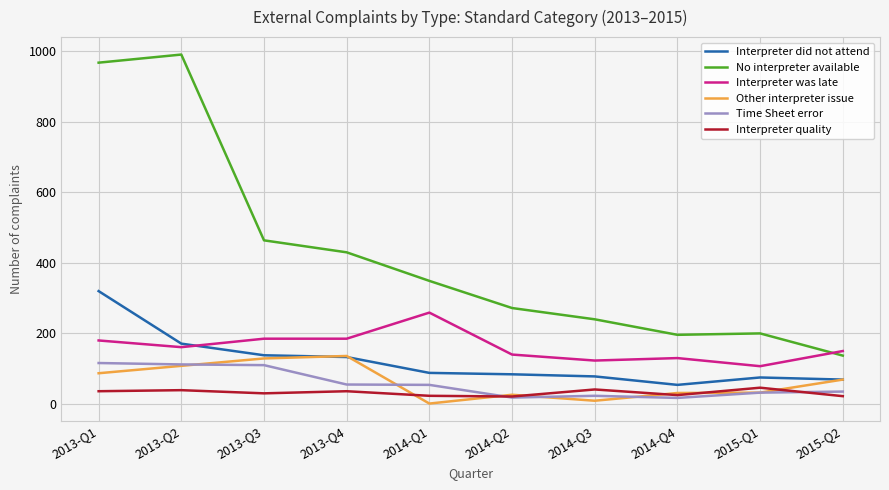

Between 2013-Q1 and 2015-Q2, which series saw the biggest shift?

No interpreter available